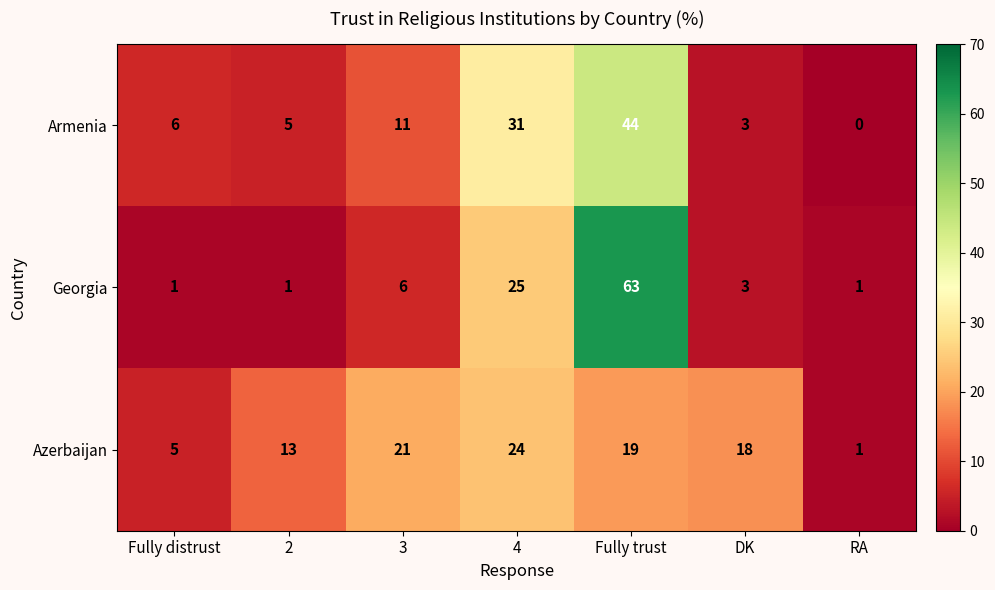

Reading right to left, list all the values displayed in this chart.

Armenia: 0	3	44	31	11	5	6
Georgia: 1	3	63	25	6	1	1
Azerbaijan: 1	18	19	24	21	13	5